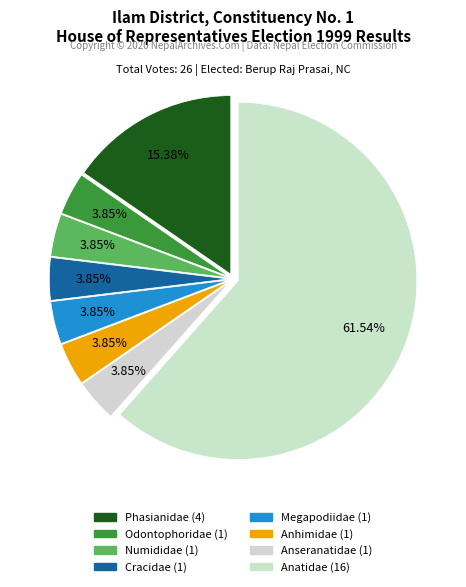

What percentage is the Odontophoridae slice, to the nearest percent?

4%